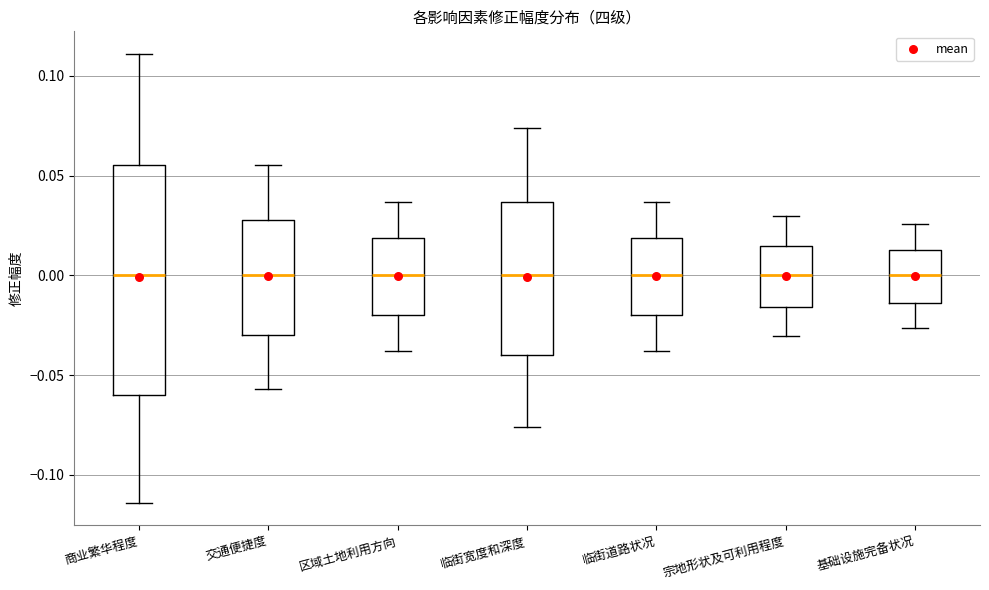

Comparing the boxes themselves (not the whiskers), which one is the tallest?

商业繁华程度